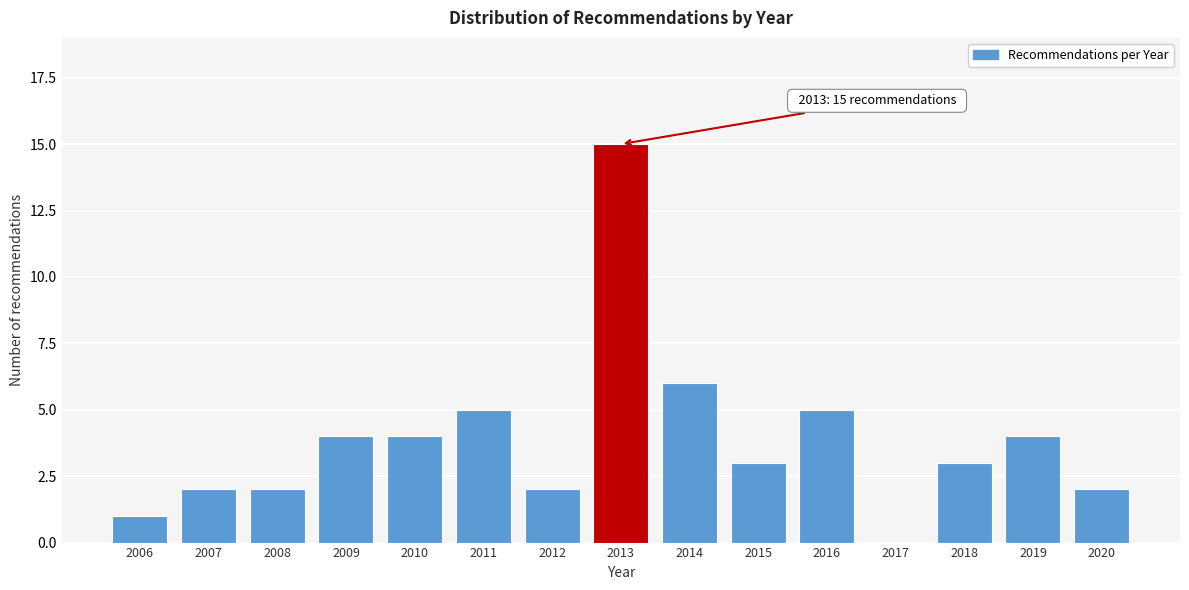

Reading left to right, what are all the values shown in this chart?

2006=1	2007=2	2008=2	2009=4	2010=4	2011=5	2012=2	2013=15	2014=6	2015=3	2016=5	2017=0	2018=3	2019=4	2020=2